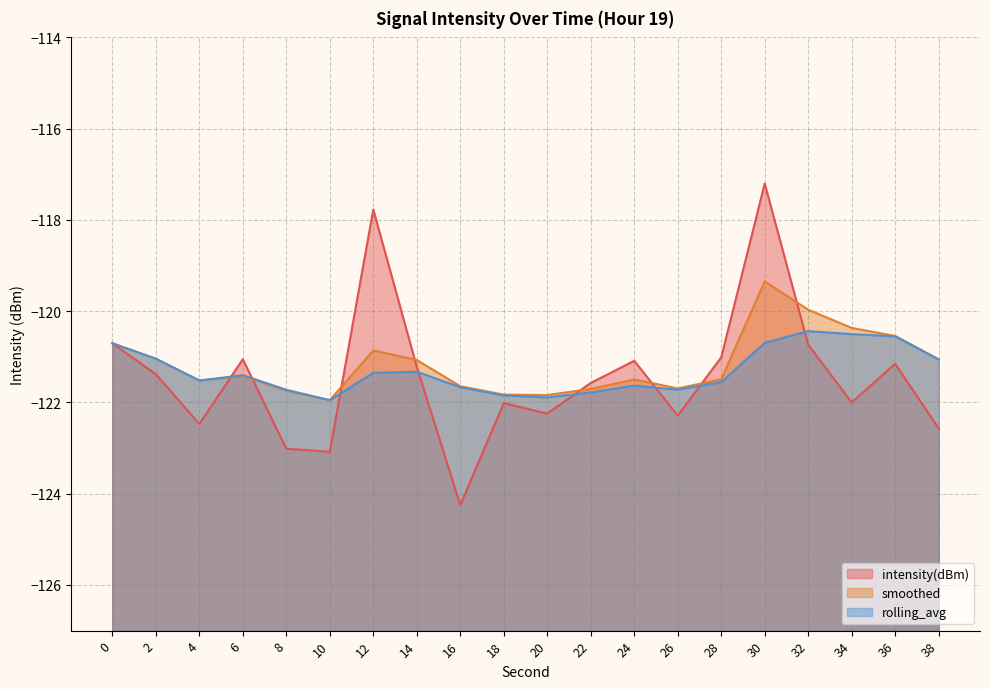

What is the difference between the highest and lowest values at 26?

0.6